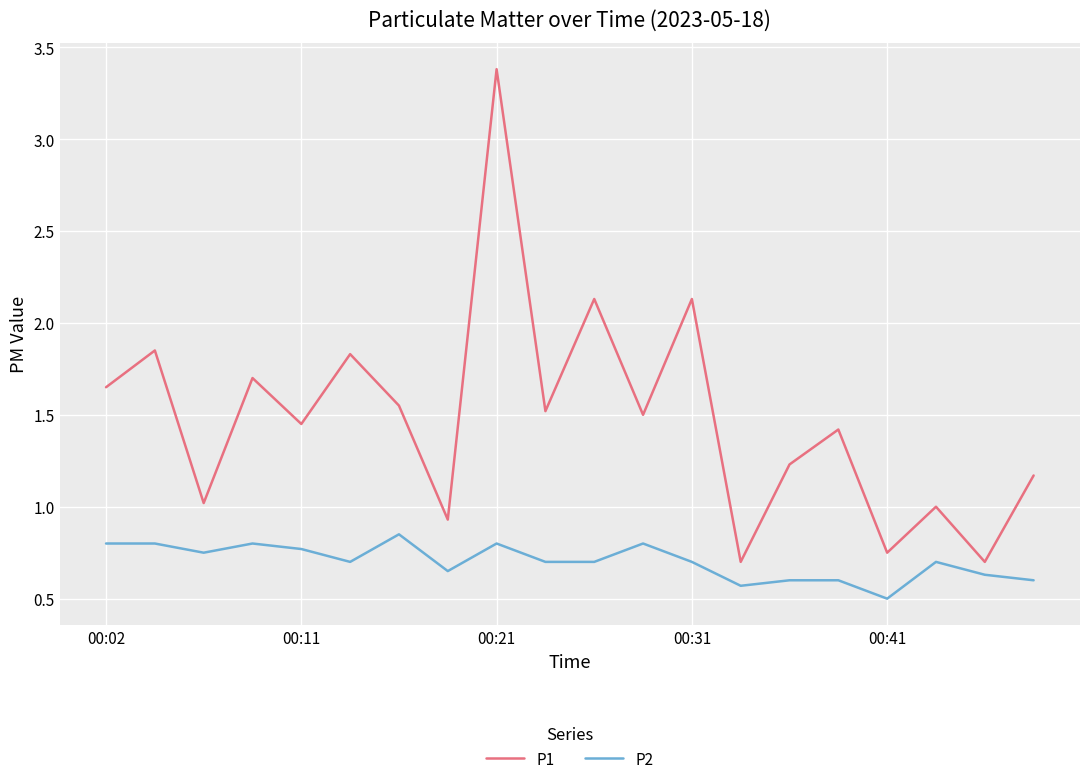

How many categories are shown in the chart?

20